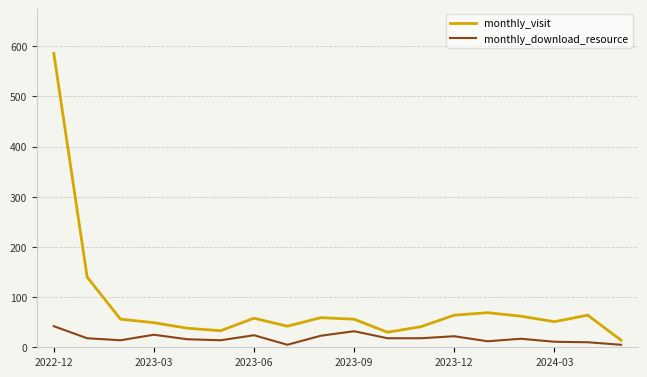

Which series has the largest total across all categories?

monthly_visit